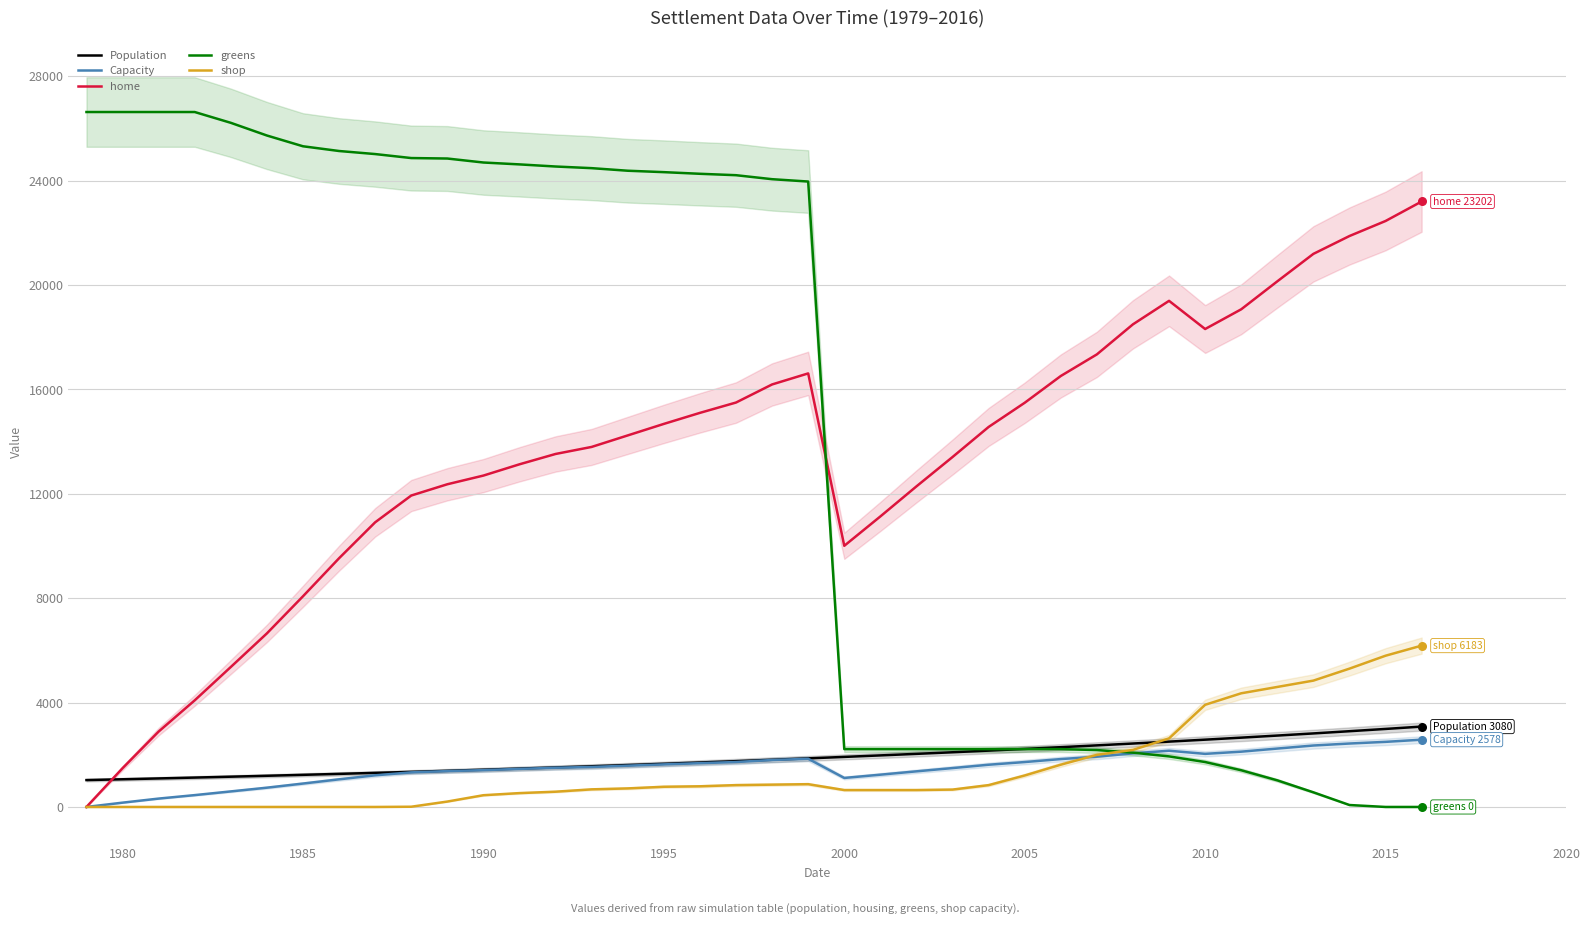

What is the highest value of the Capacity series?

2578.0